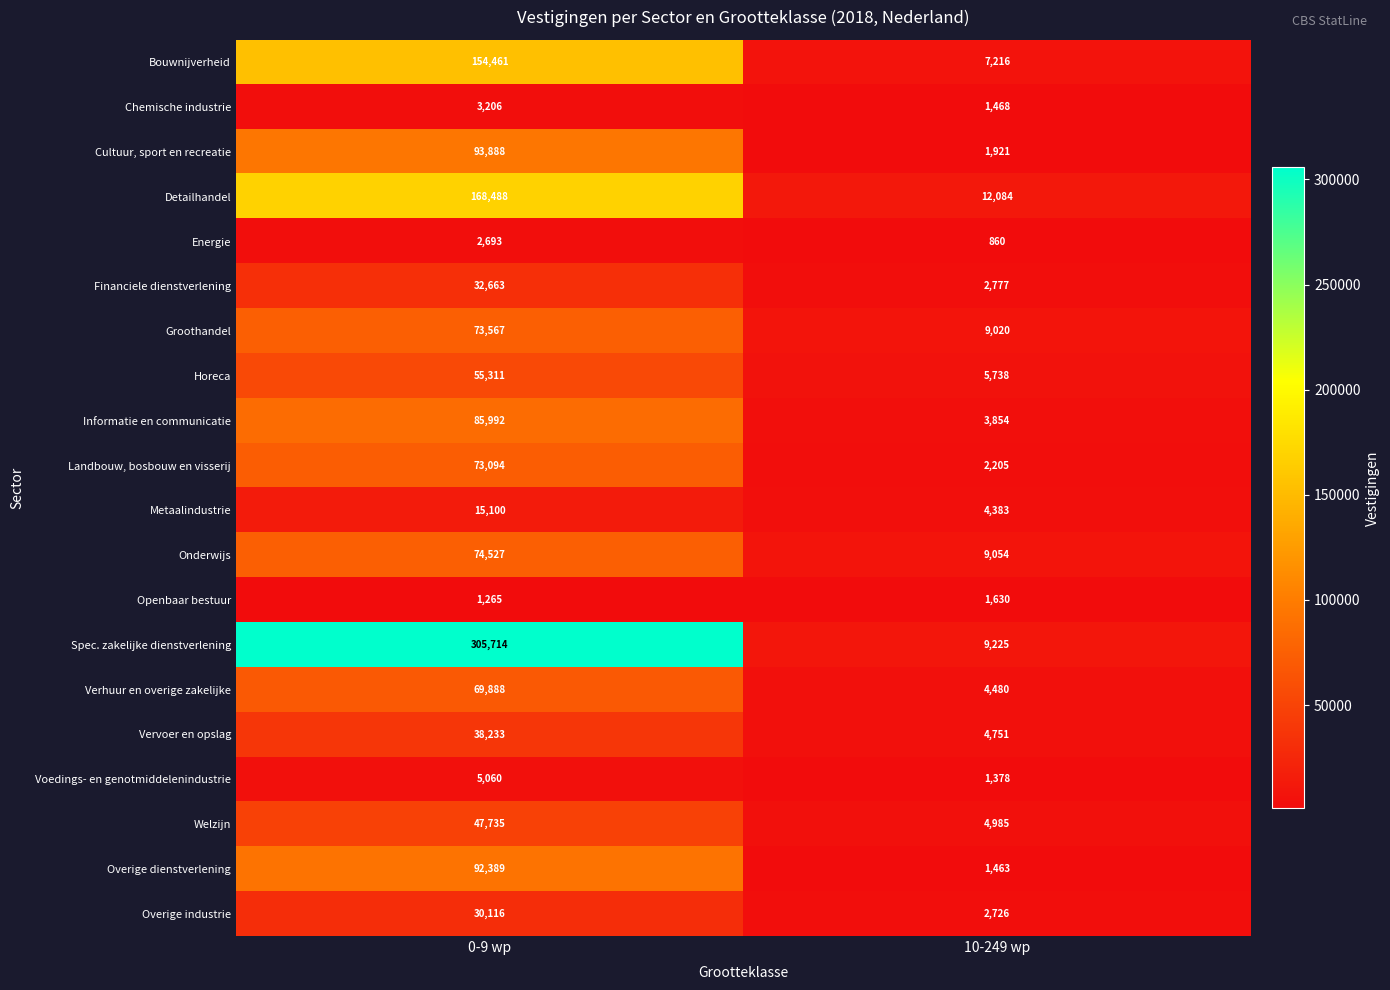

List the series in order of their peak value, highest first.

Spec. zakelijke dienstverlening, Detailhandel, Bouwnijverheid, Cultuur, sport en recreatie, Overige dienstverlening, Informatie en communicatie, Onderwijs, Groothandel, Landbouw, bosbouw en visserij, Verhuur en overige zakelijke, Horeca, Welzijn, Vervoer en opslag, Financiele dienstverlening, Overige industrie, Metaalindustrie, Voedings- en genotmiddelenindustrie, Chemische industrie, Energie, Openbaar bestuur